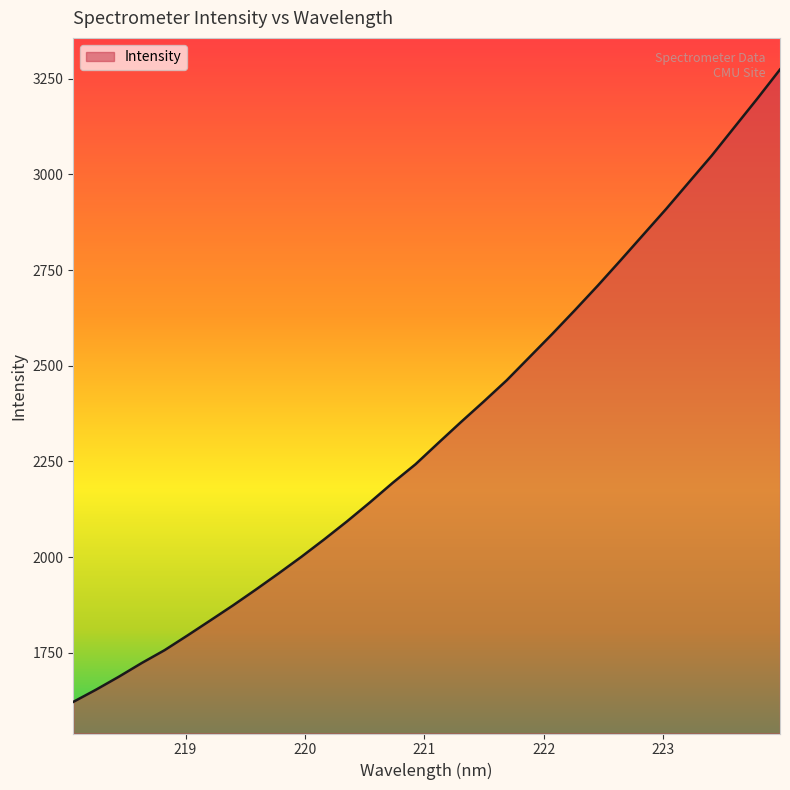

What is the greatest value displayed?

3274.0